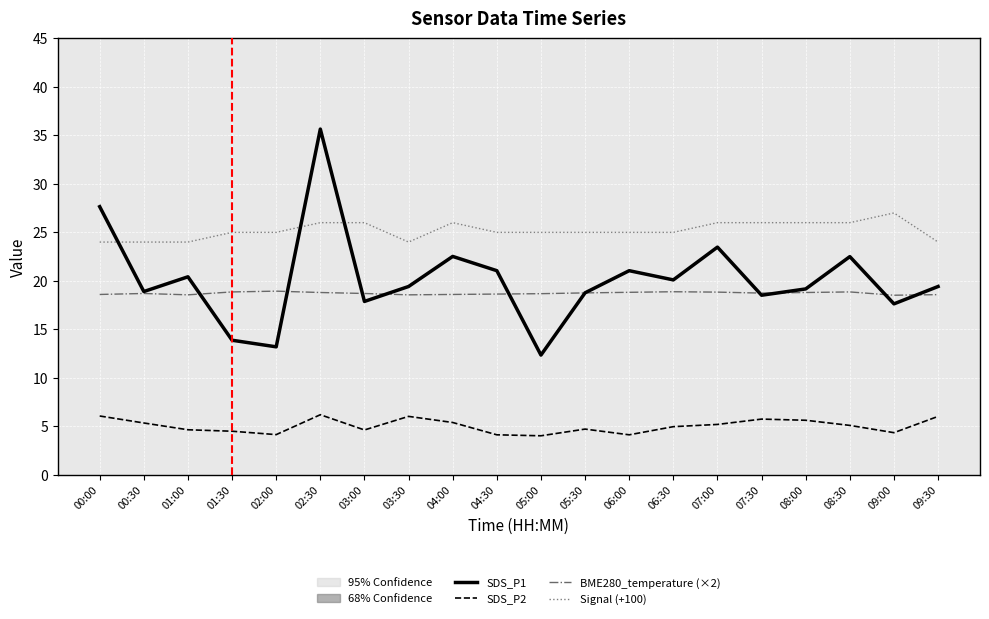

What position from the left is 02:00?

5